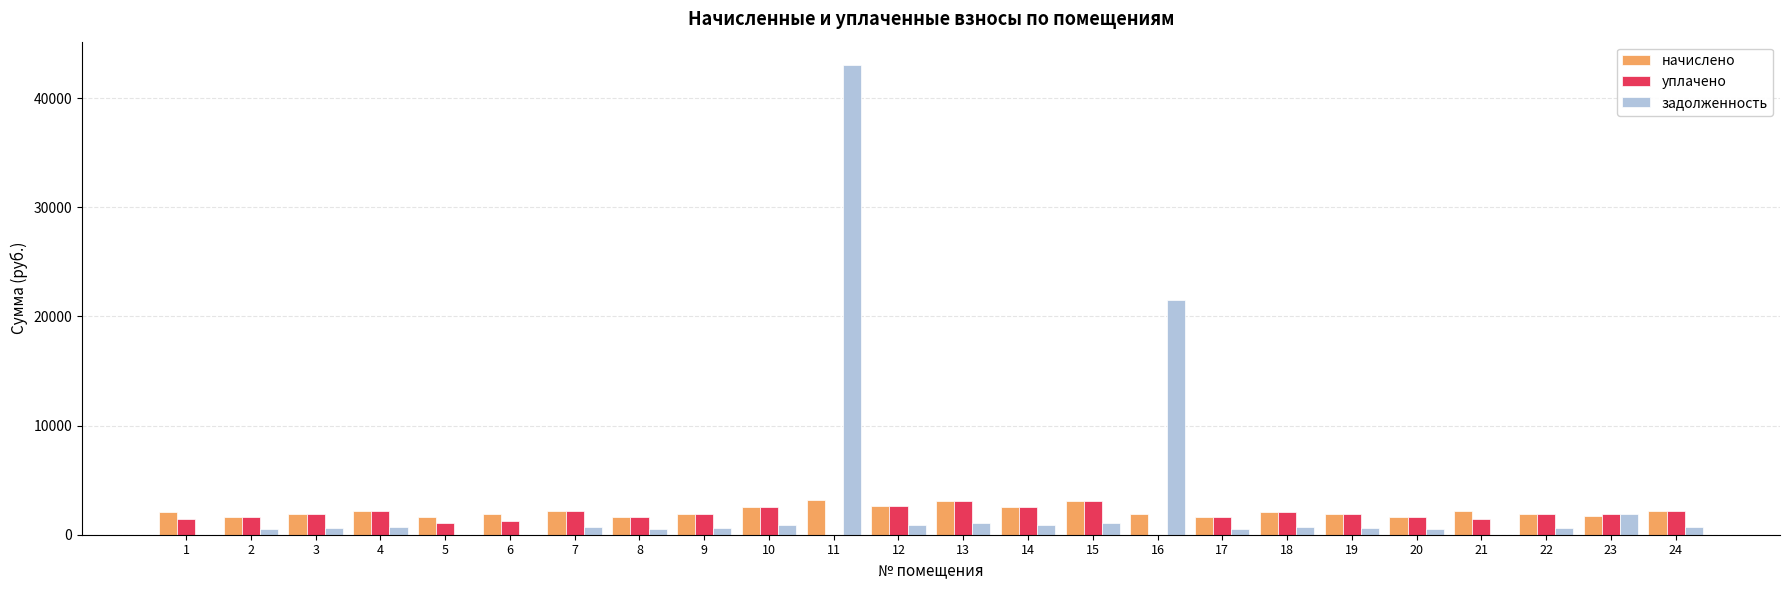

What is the greatest value displayed?

43028.4